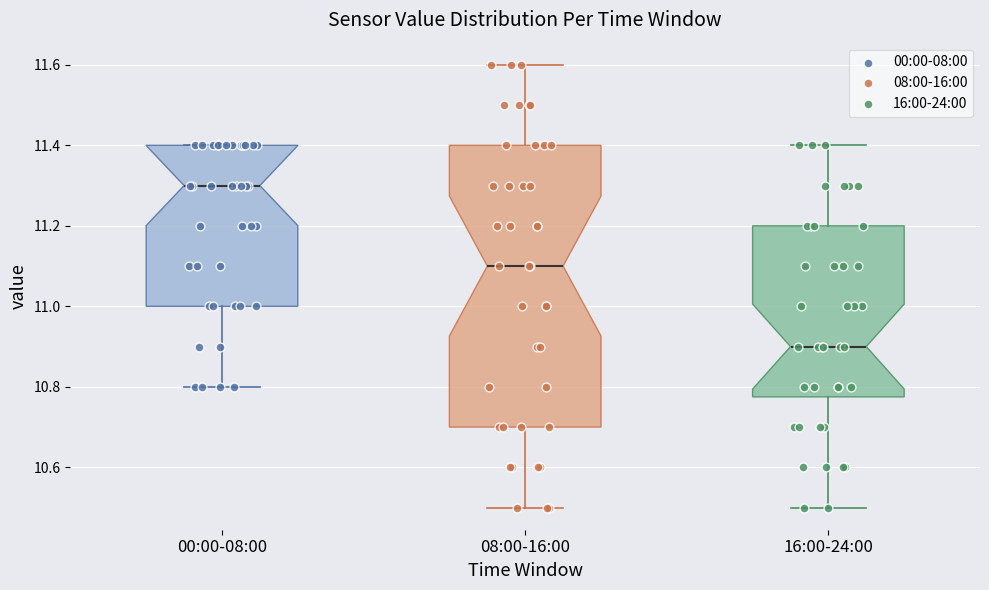

Reading left to right, transcribe this box plot: for each box, give where its median line is, the range the box spans, and where its two whiskers end, as read against the y-axis. The values are not printed on the chart, so give them approximately, as read against the axis.

00:00-08:00: median 11.30, box 11.00 to 11.40, whiskers 10.80 to 11.40
08:00-16:00: median 11.10, box 10.70 to 11.40, whiskers 10.50 to 11.60
16:00-24:00: median 10.90, box 10.78 to 11.20, whiskers 10.50 to 11.40